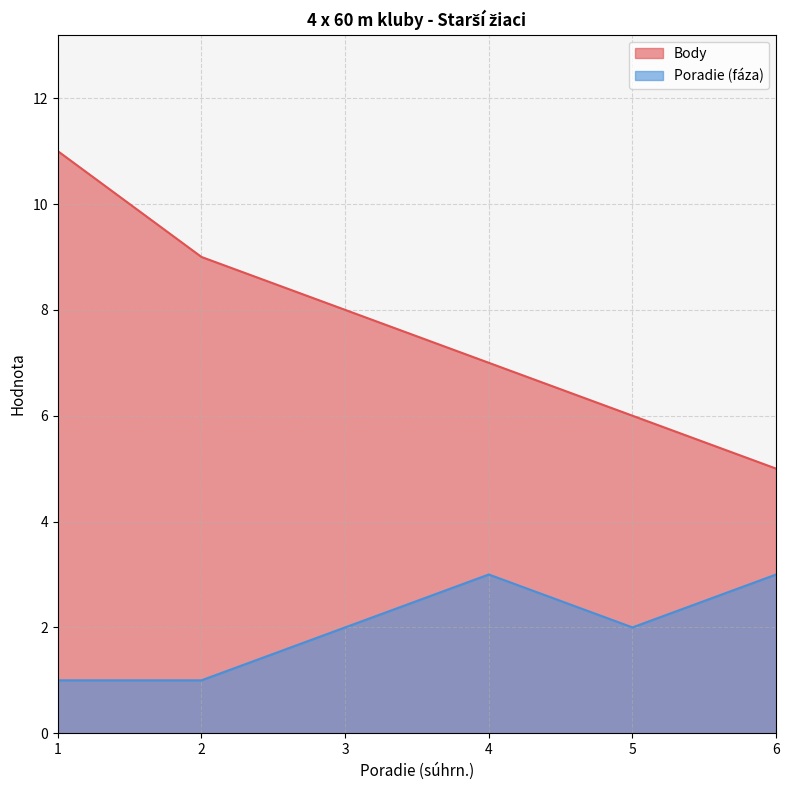

How many categories are shown in the chart?

6